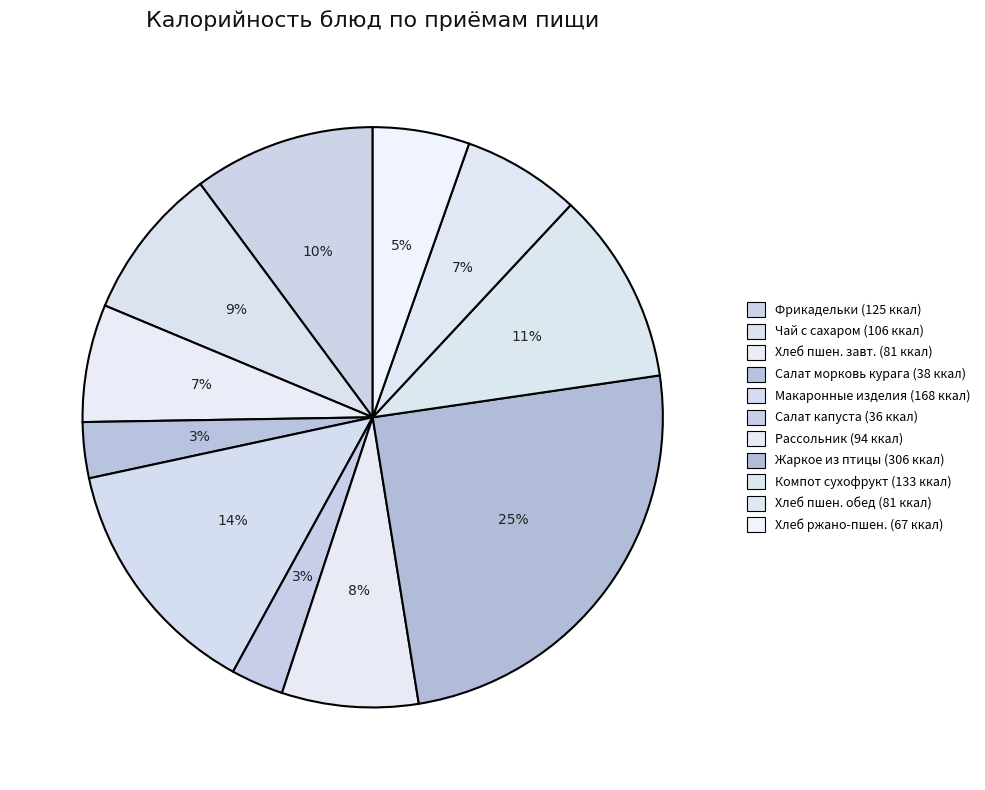

How many segments does this pie chart have?

11